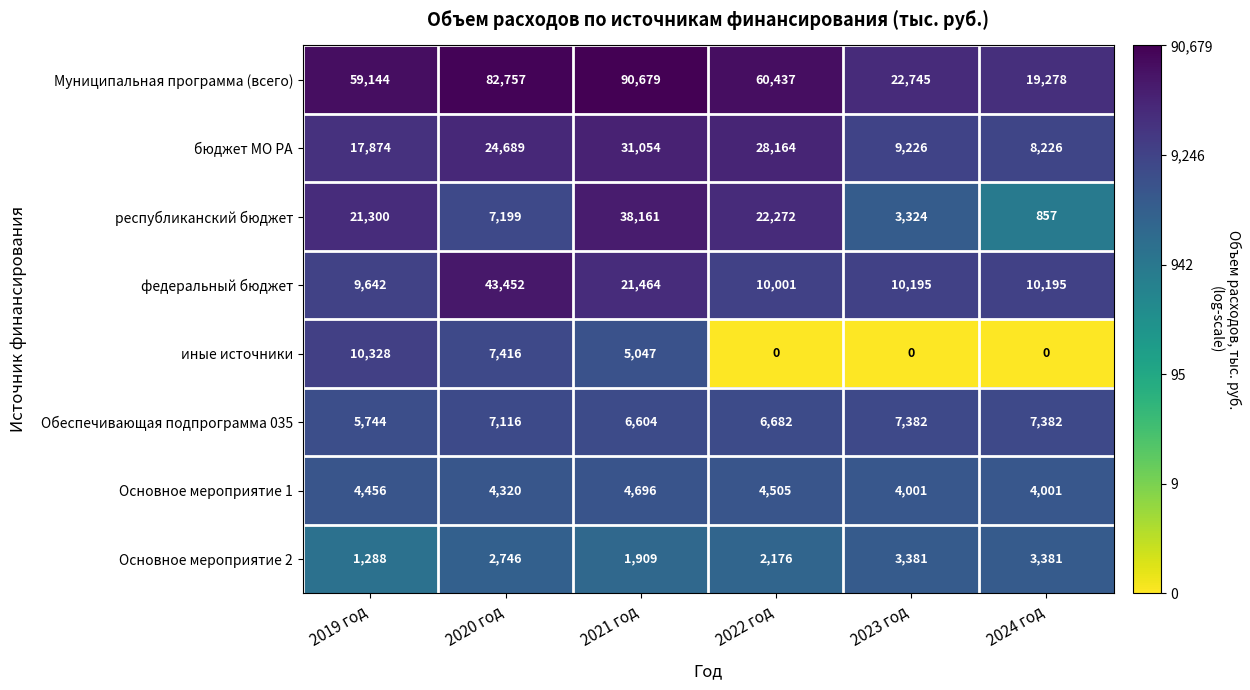

What is the sum of the республиканский бюджет values at 2021 год and 2022 год?

60433